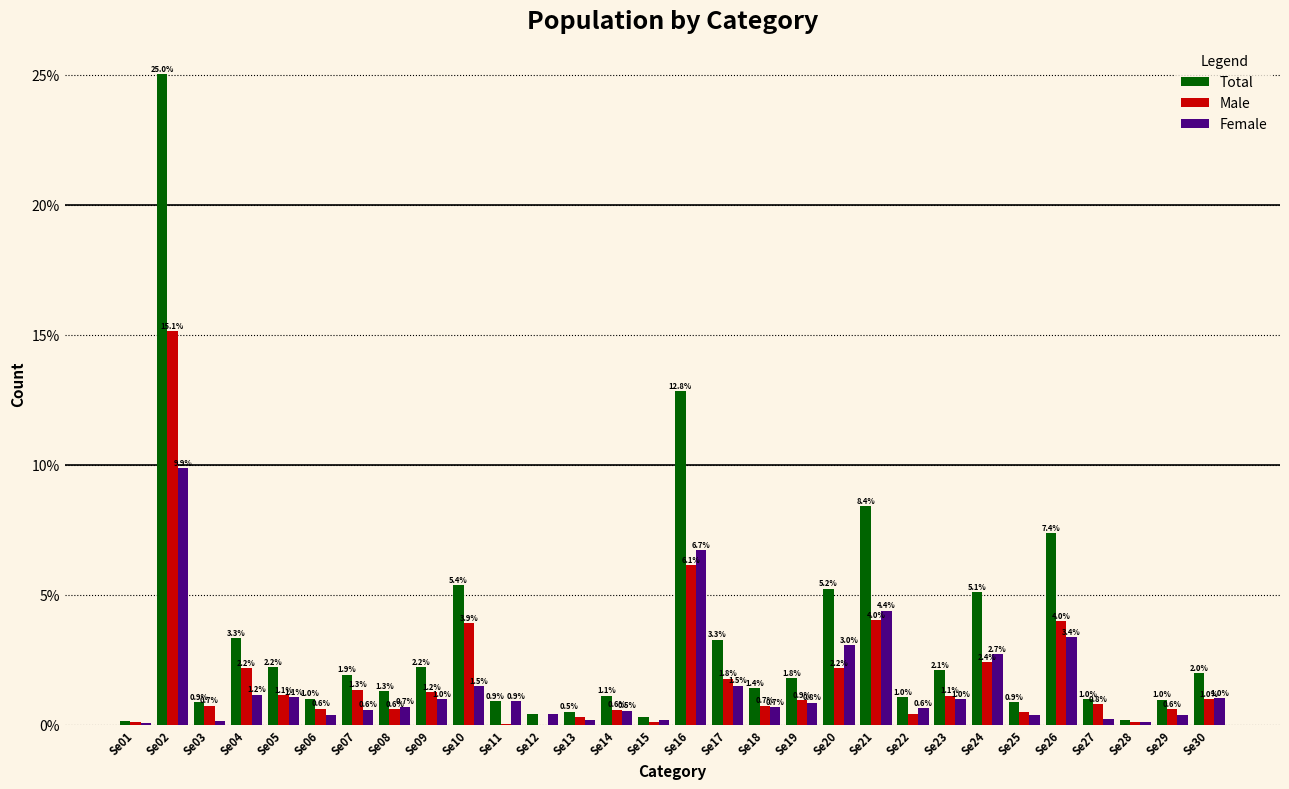

Which series changed the most between Se14 and Se25?

Total